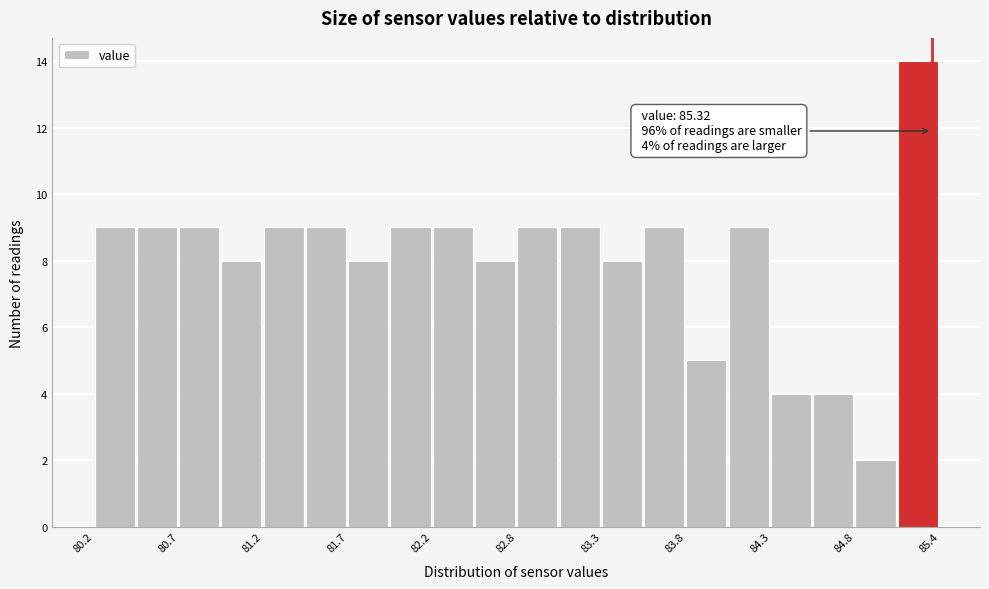

Read against the x-axis, roughly where is the centre of the tallest bar?

85.2